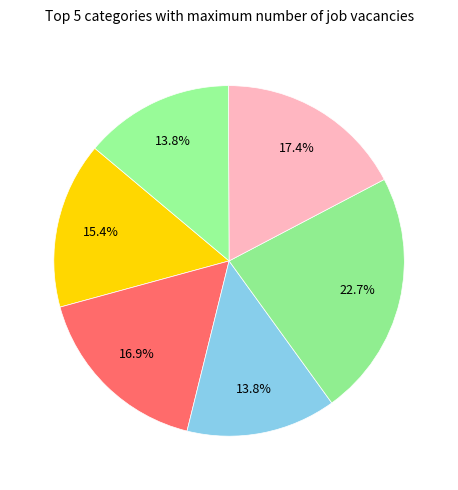

How many segments does this pie chart have?

6